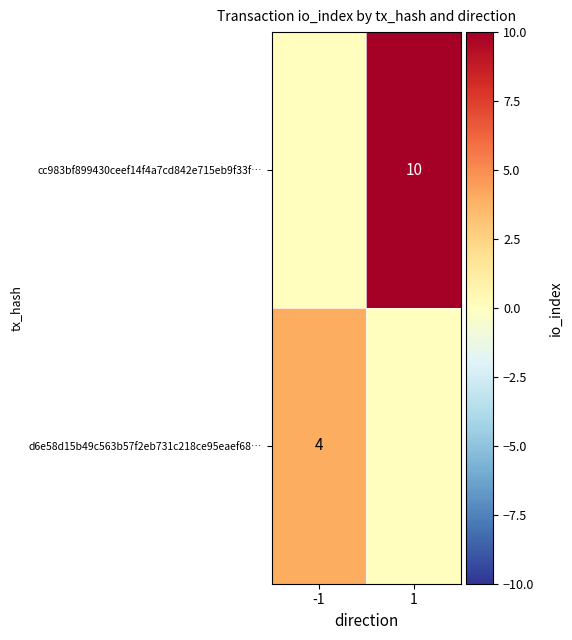

The value of d6e58d15b49c563b57f2eb731c218ce95eaef68… at -1 is 4. True or false?

True